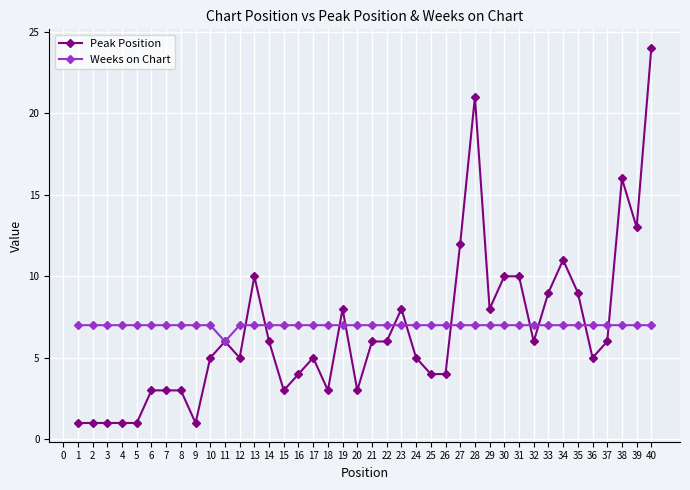

Between 4 and 33, which series saw the biggest shift?

Peak Position